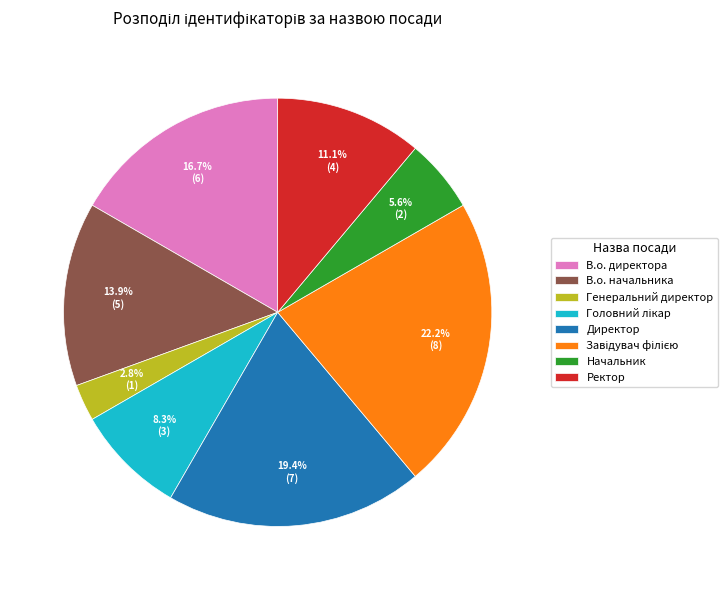

What portion of the pie excludes Директор?

80.6%